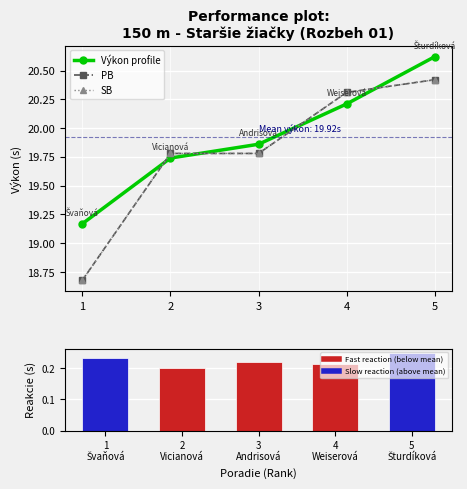

Between 1 and 4, which series saw the biggest shift?

PB